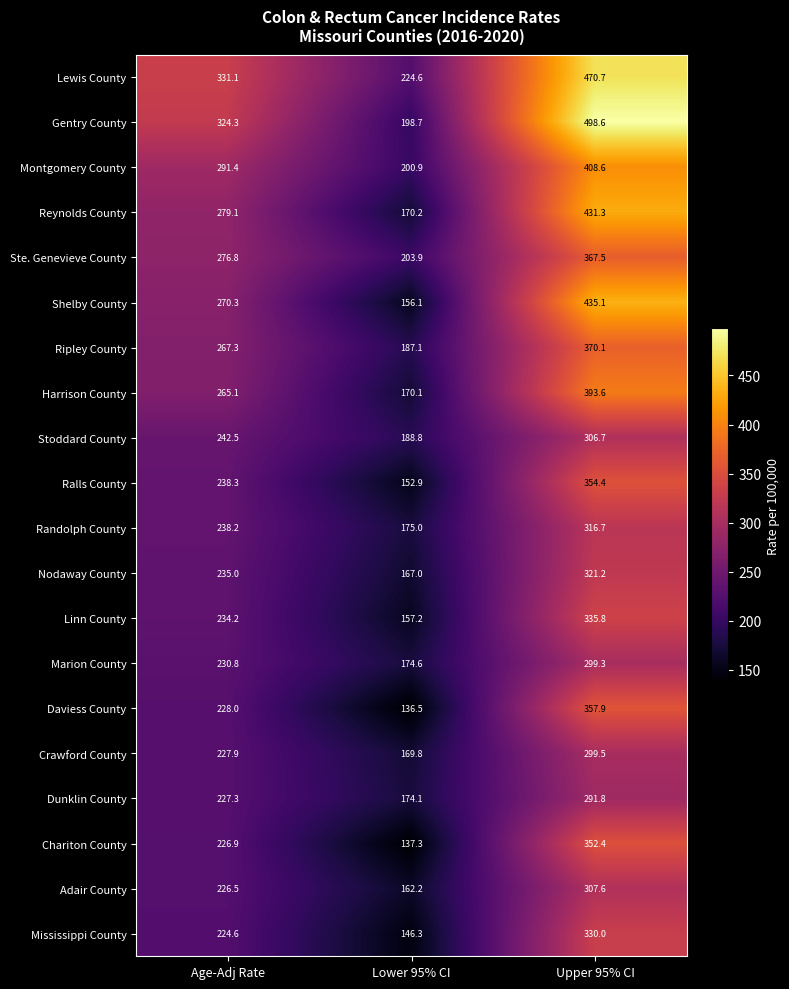

What is the sum of the Gentry County values at Lower 95% CI and Age-Adj Rate?

523.0